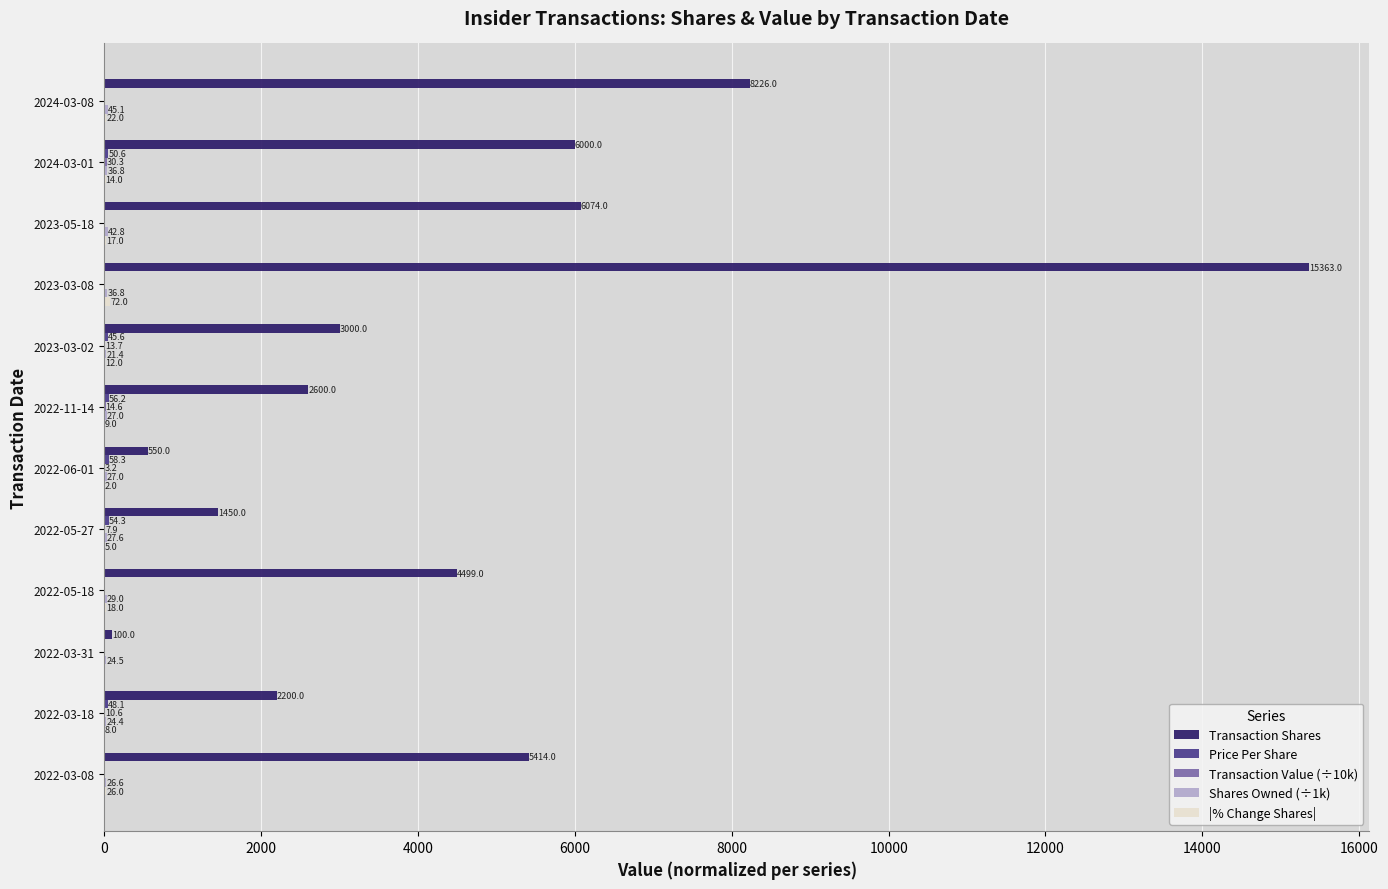

Which series has the widest spread of values?

Transaction Shares